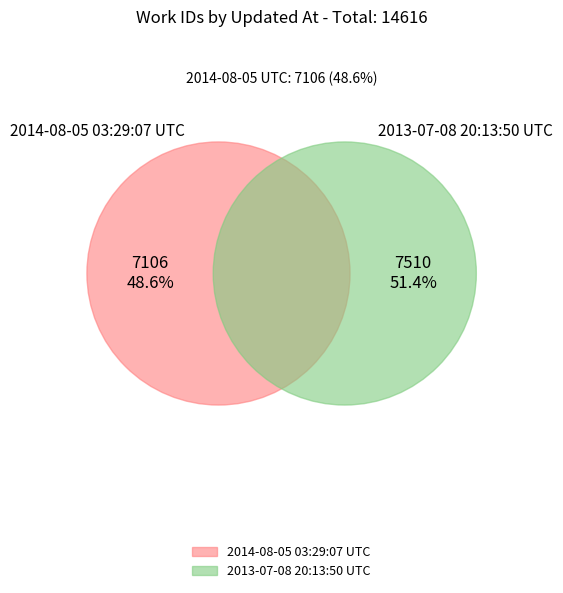

How much of the chart is everything except 2014-08-05 03:29:07 UTC?

51.4%